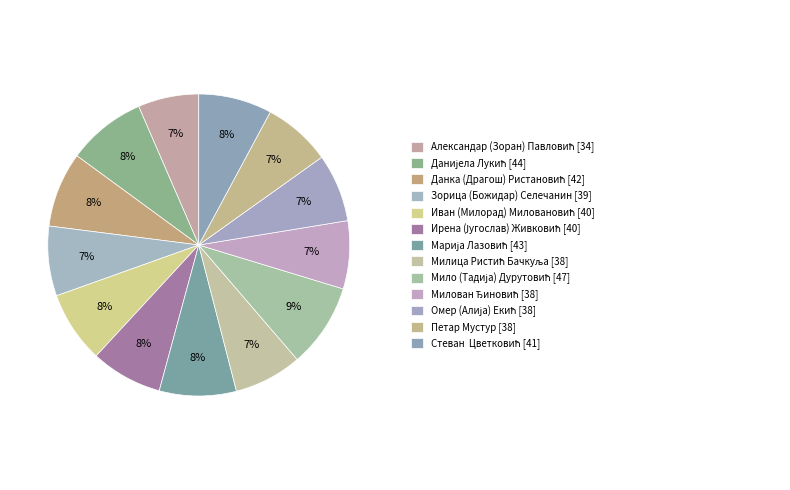

How many slices are in this pie chart?

13